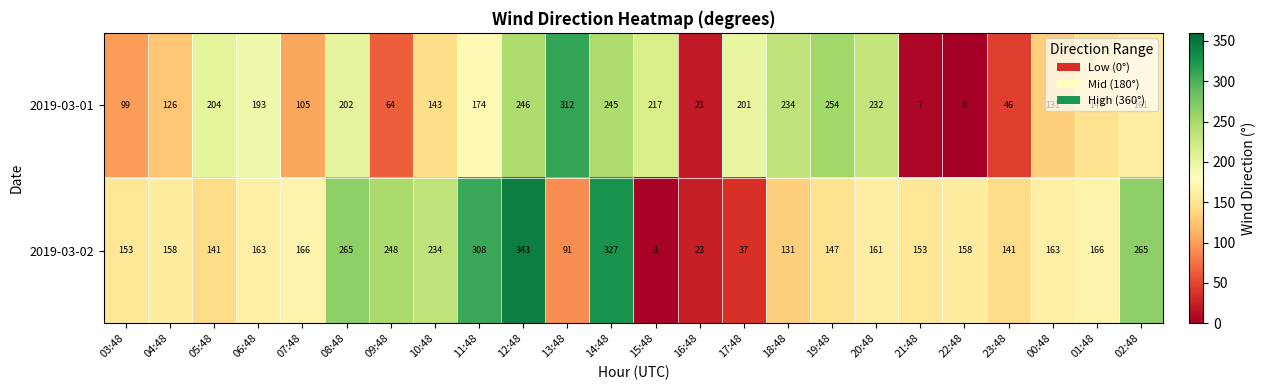

At how many categories does at least one series exceed 211?

12